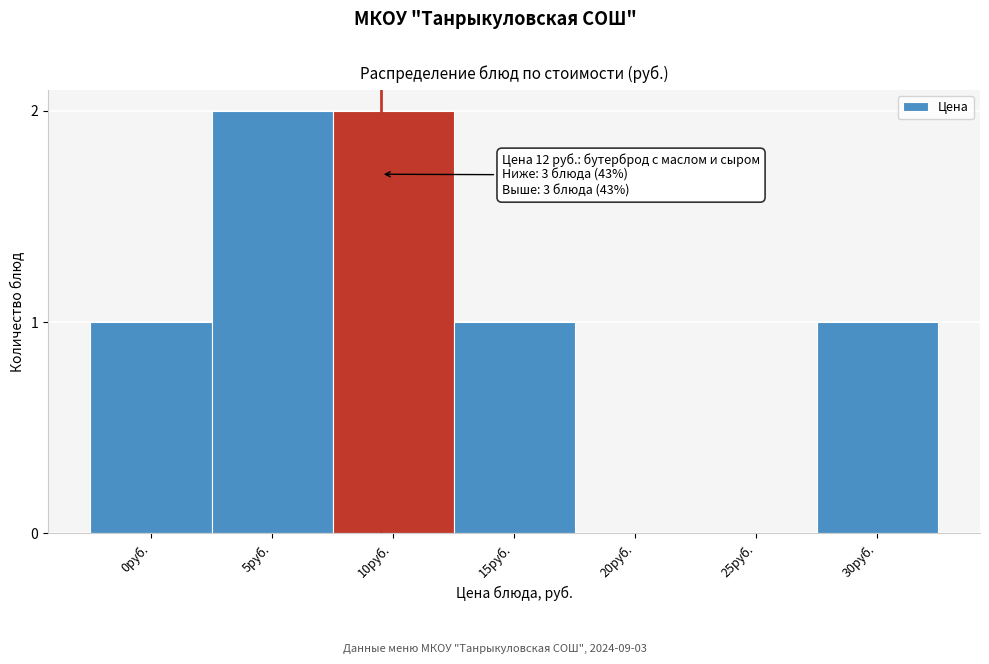

Reading left to right, list all the values displayed in this chart.

0руб.=1	5руб.=2	10руб.=2	15руб.=1	20руб.=0	25руб.=0	30руб.=1